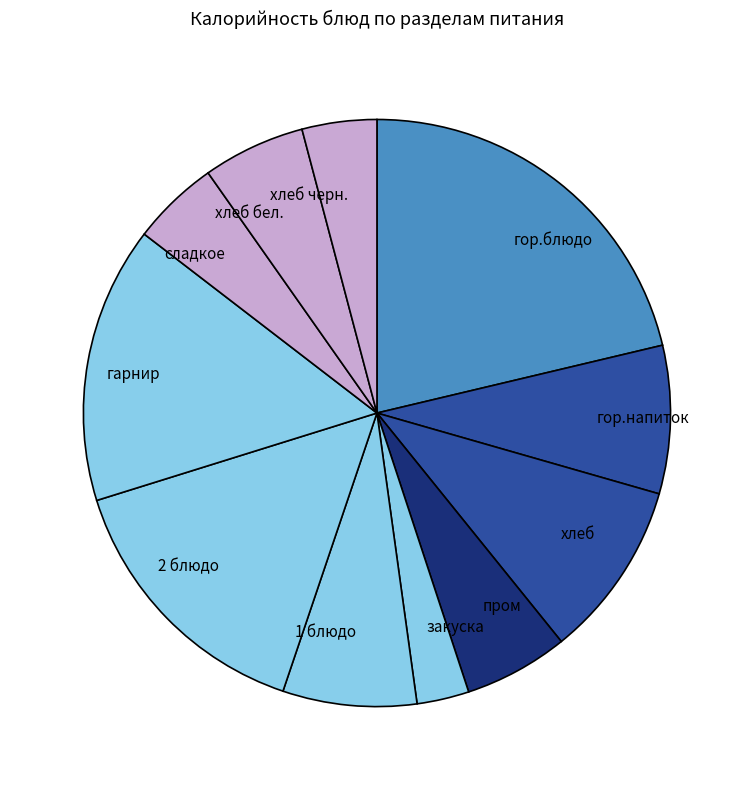

What is the ratio of the value at пром to the value at 2 блюдо?

0.4